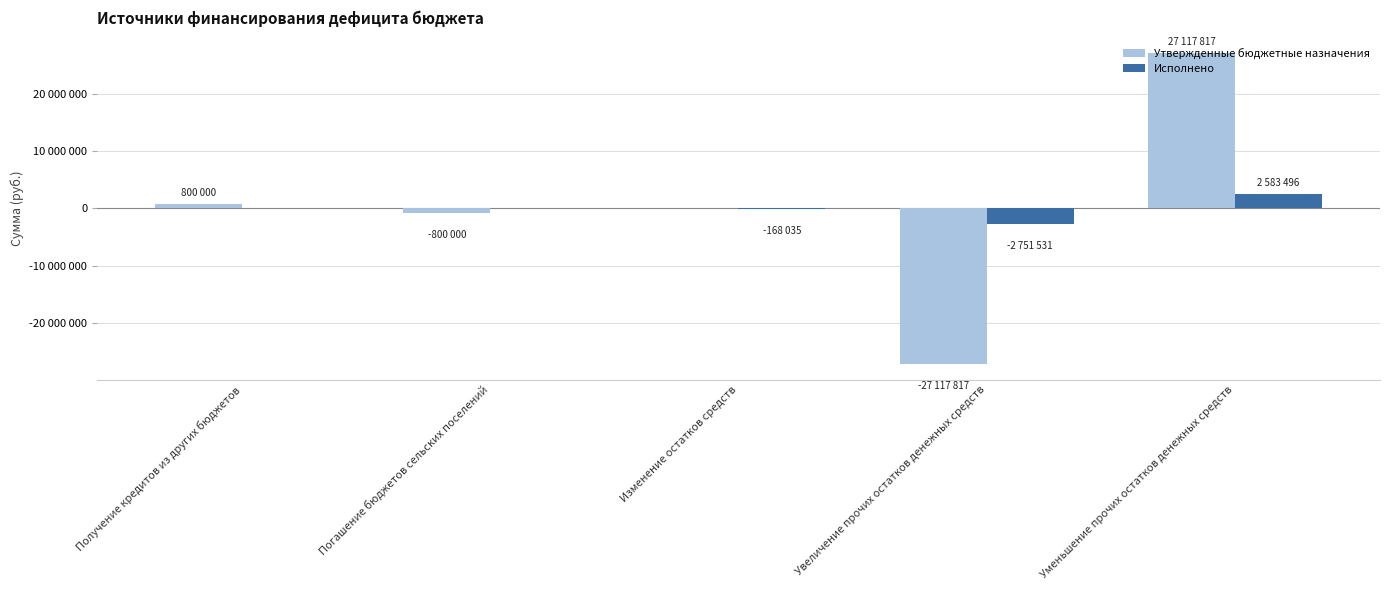

Are the bars grouped side by side (vs. stacked)?

Yes